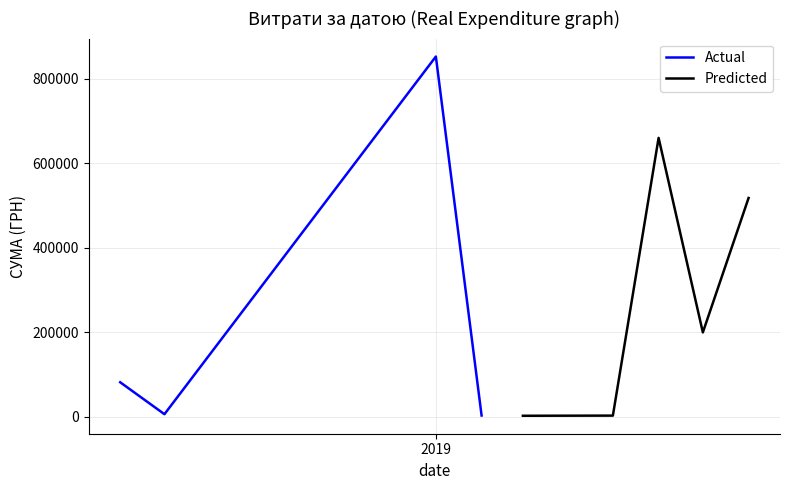

The value at 19 is 1320.0. True or false?

True